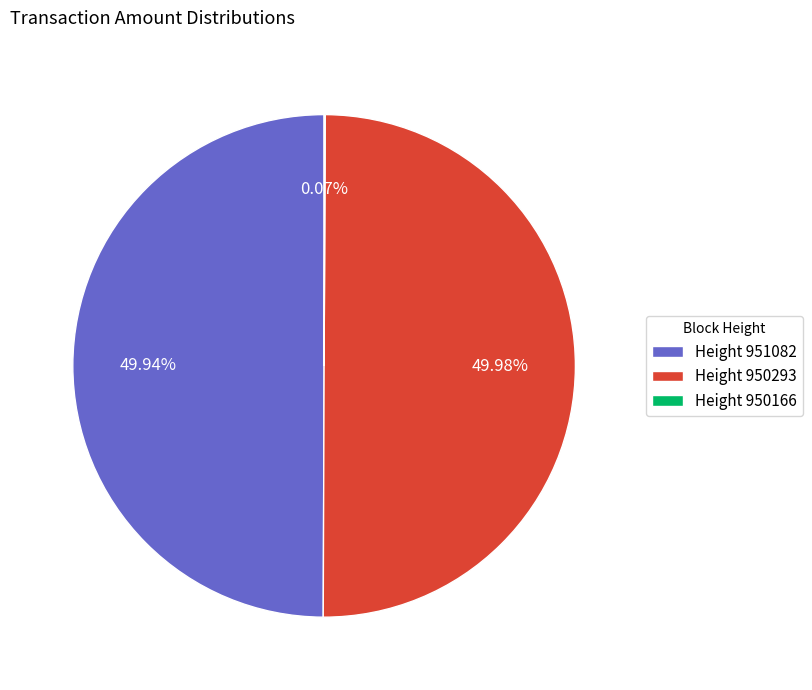

To the nearest percent, what is the difference between the largest and smallest slice percentages?

50%